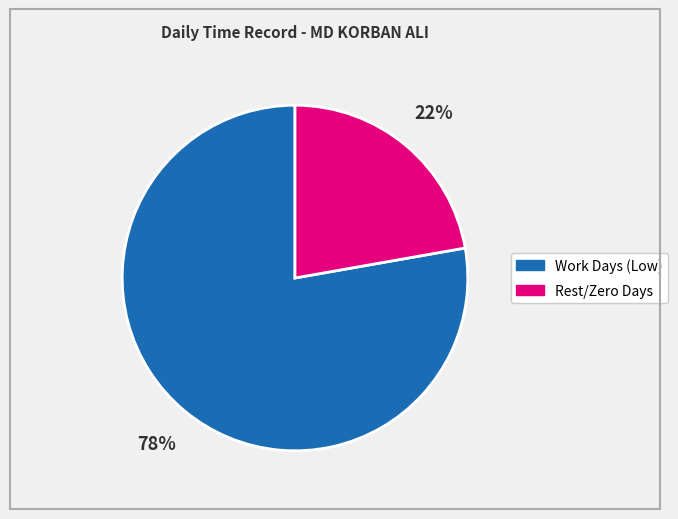

Is there any slice that represents more than half of the pie?

Yes